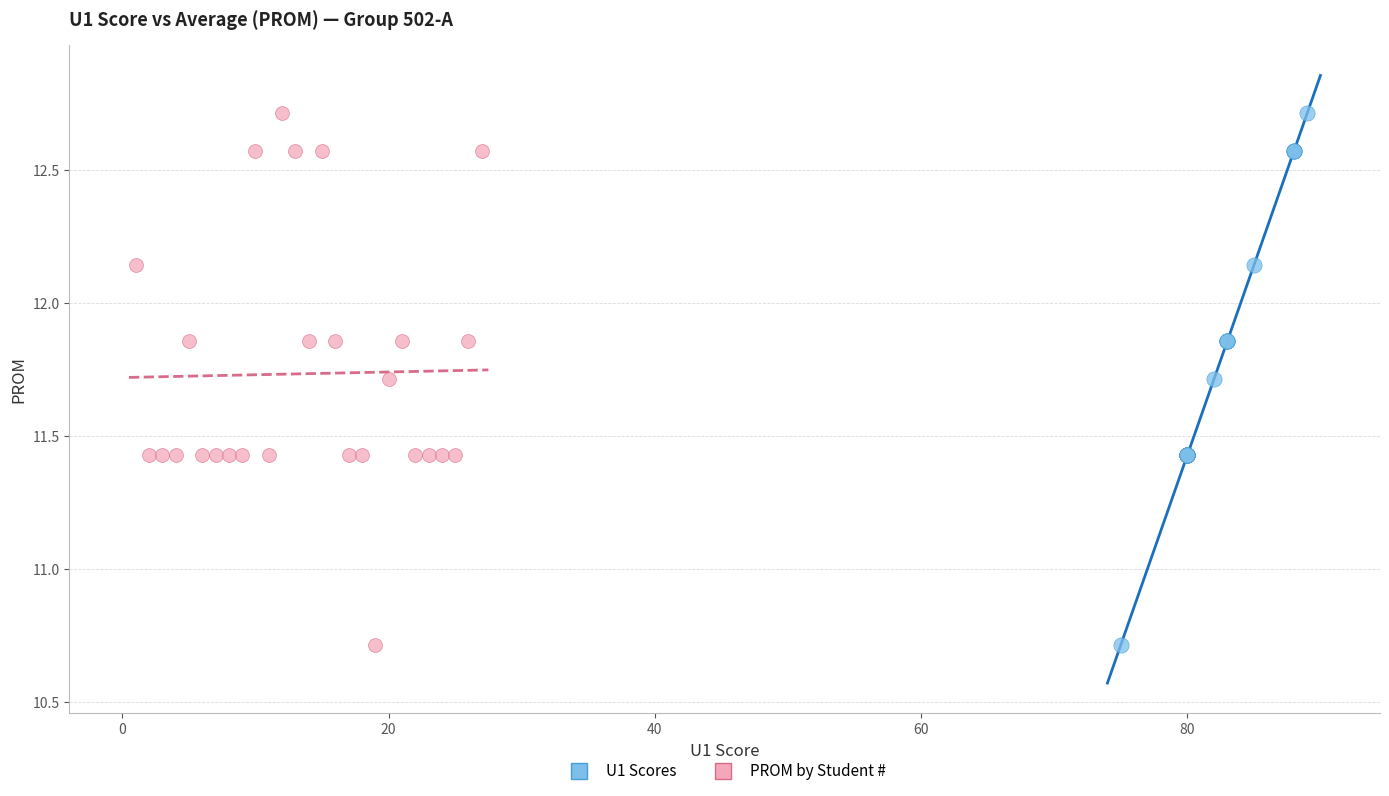

What are all the series names shown in the legend?

U1 Scores, PROM by Student #